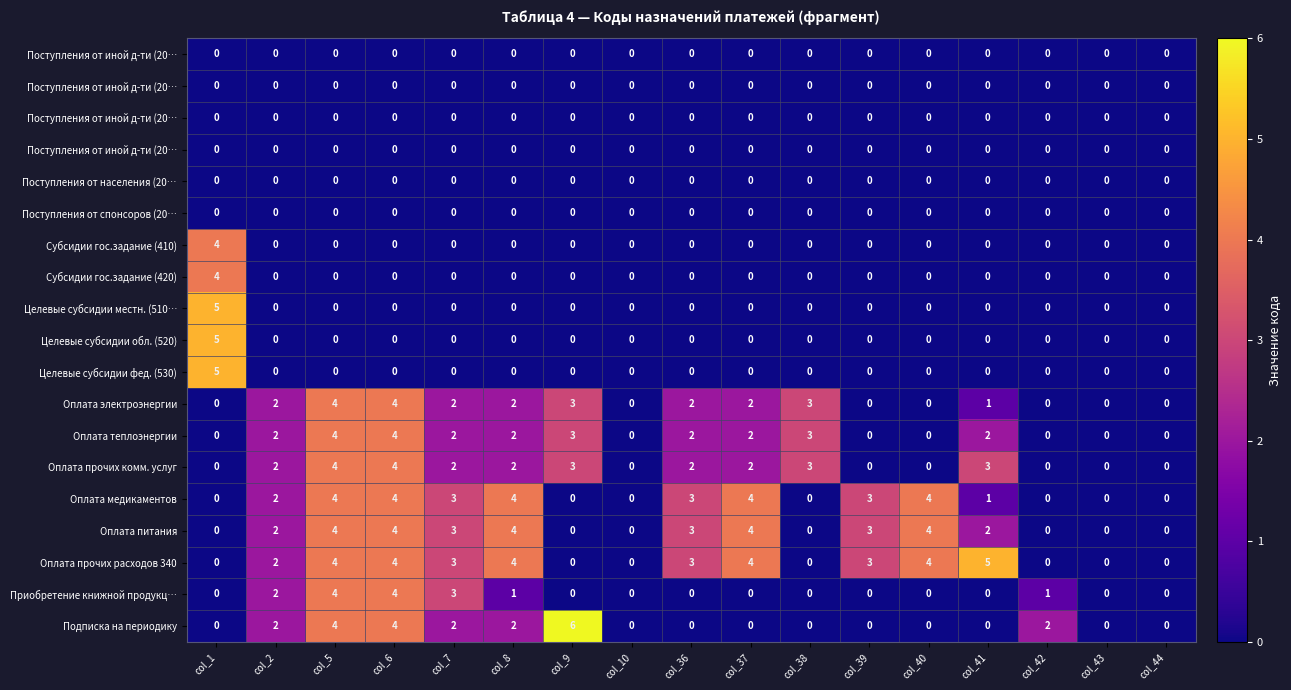

What is the spread (max minus min) of values at col_6?

4